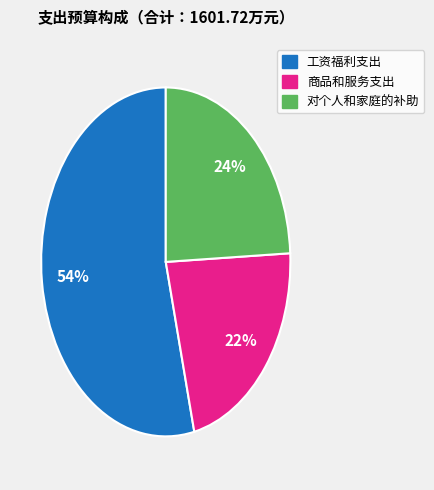

To the nearest percent, what is the average slice percentage?

33%